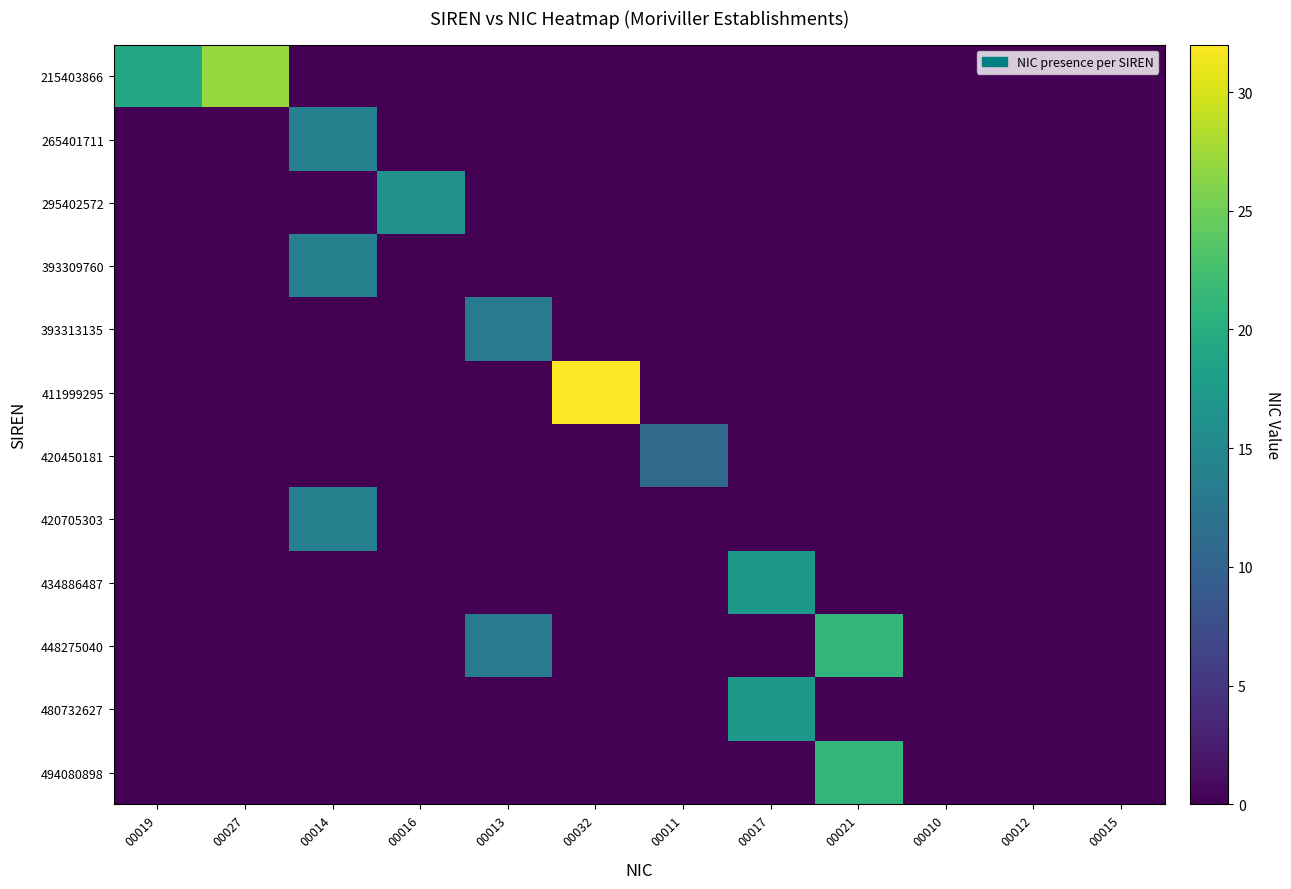

At how many categories does at least one series exceed 23?

2